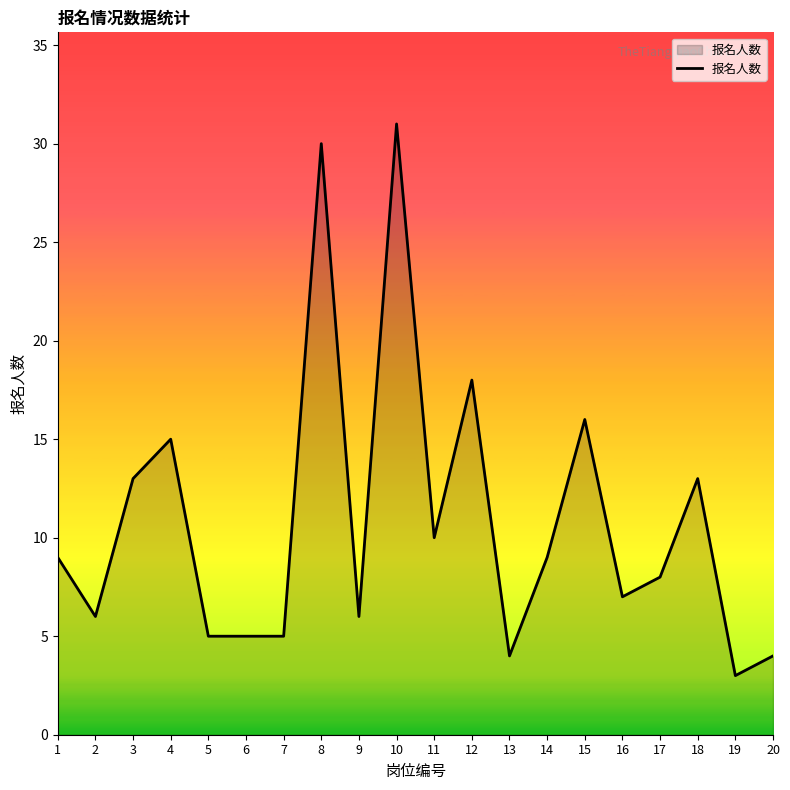

What is the smallest value displayed?

3